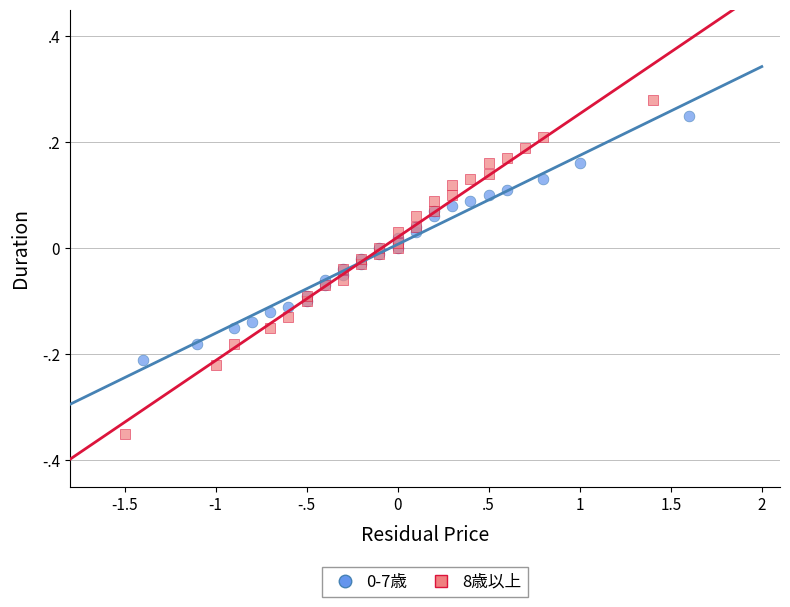

Which series reaches the maximum Y coordinate?

8歳以上